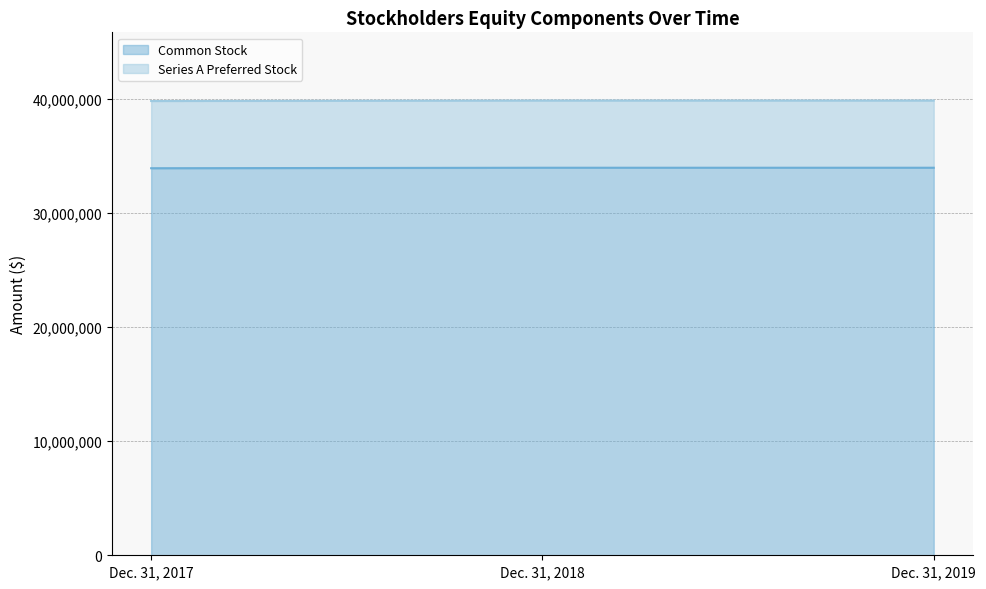

At which label is the value closest to 33953288?

Dec. 31, 2017